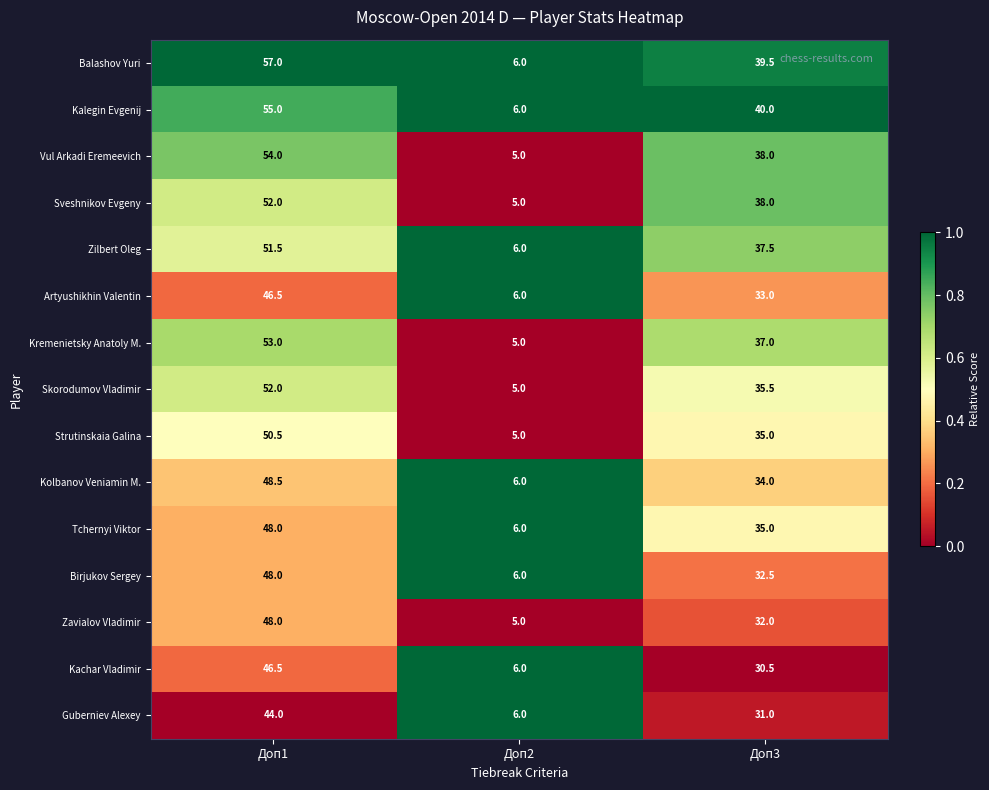

At which category does the chart reach its minimum across all series?

Доп2